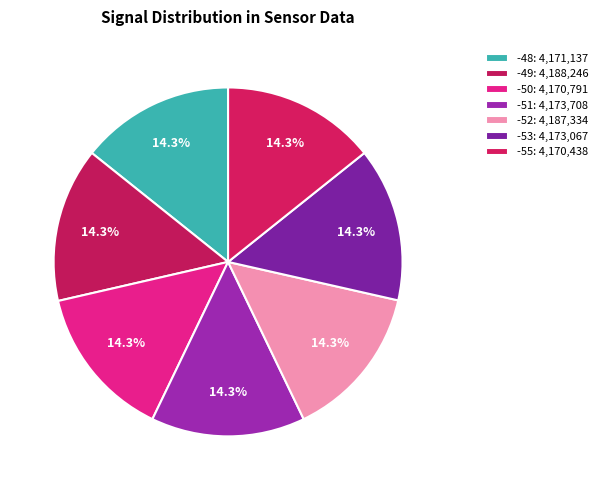

How many segments does this pie chart have?

7